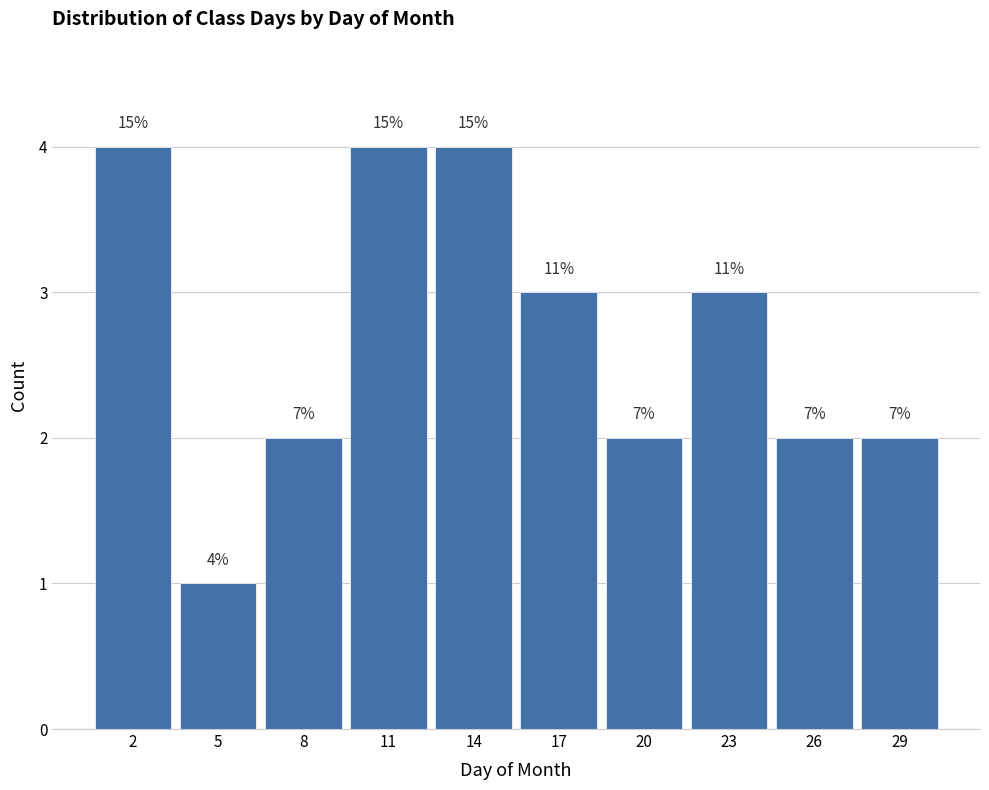

How many bars are there in total?

10